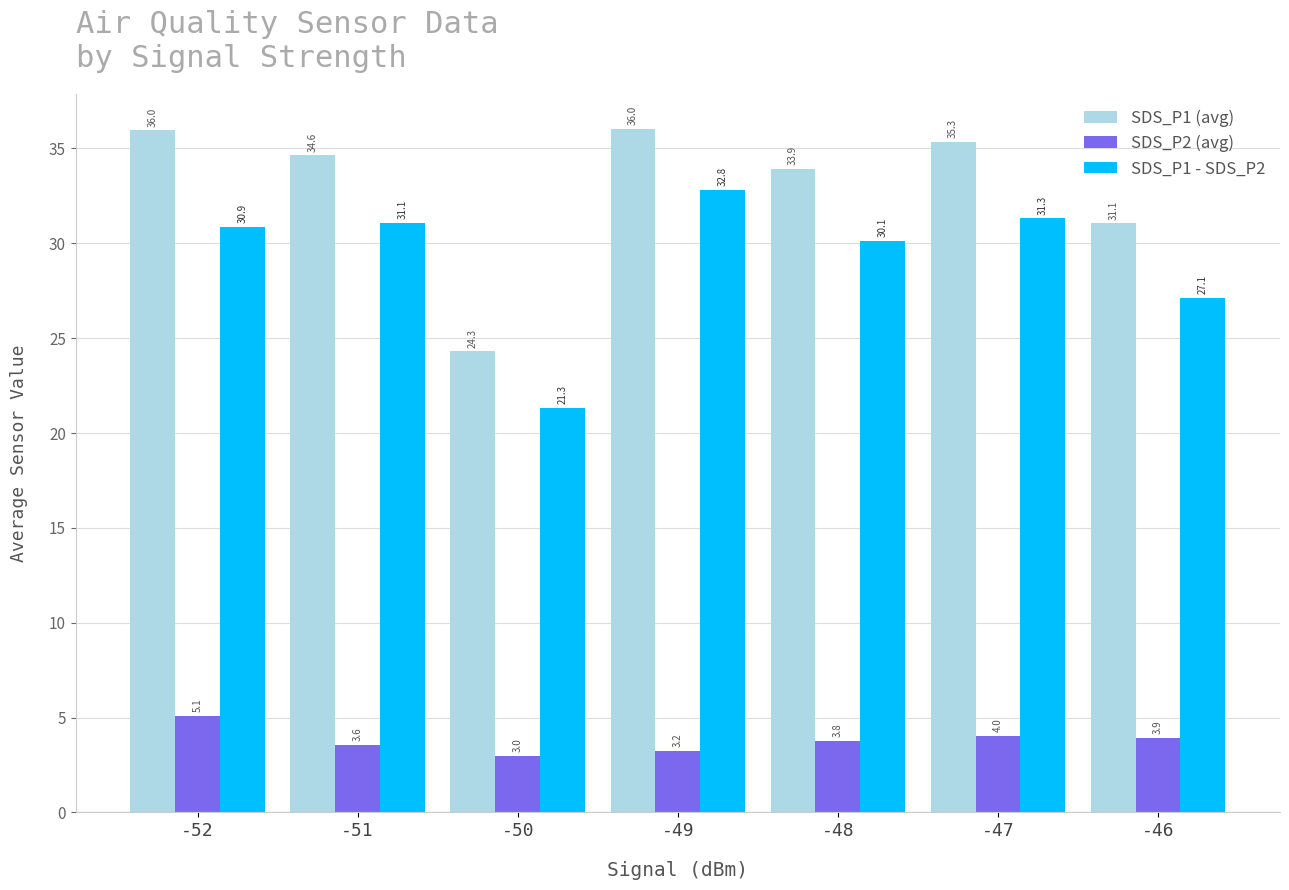

Which series has the widest spread of values?

SDS_P1 (avg)